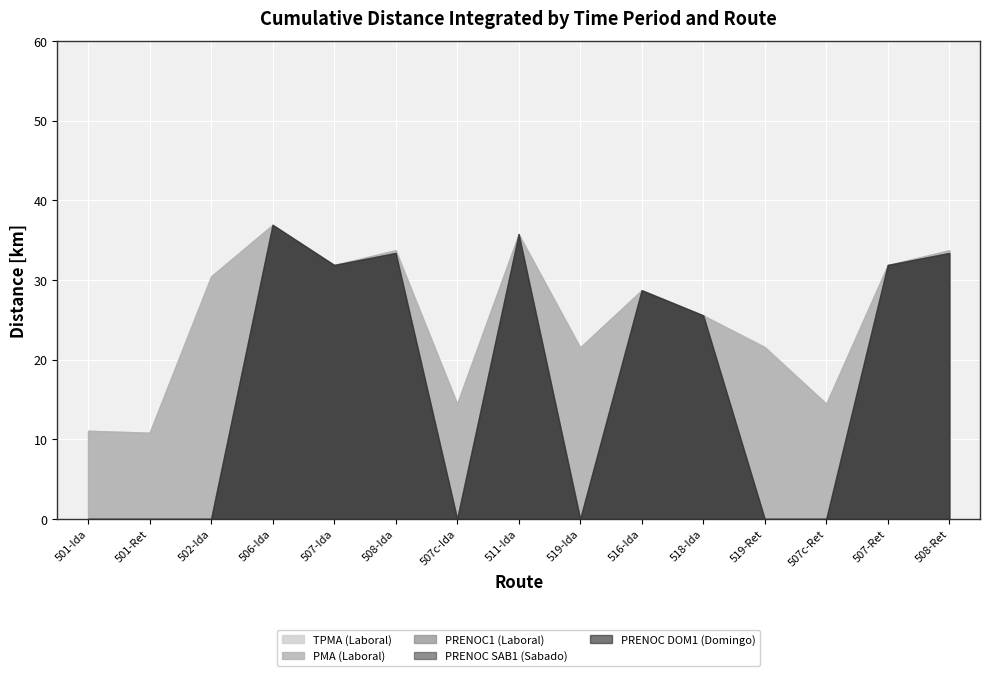

What is the greatest value displayed?

36.9